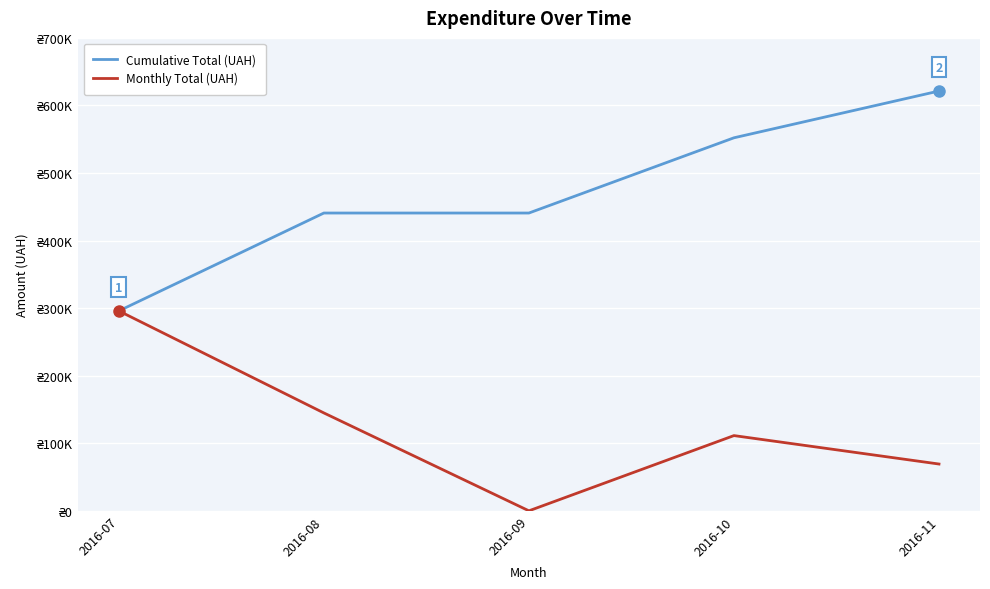

At which category is the sum across all series the highest?

2016-11